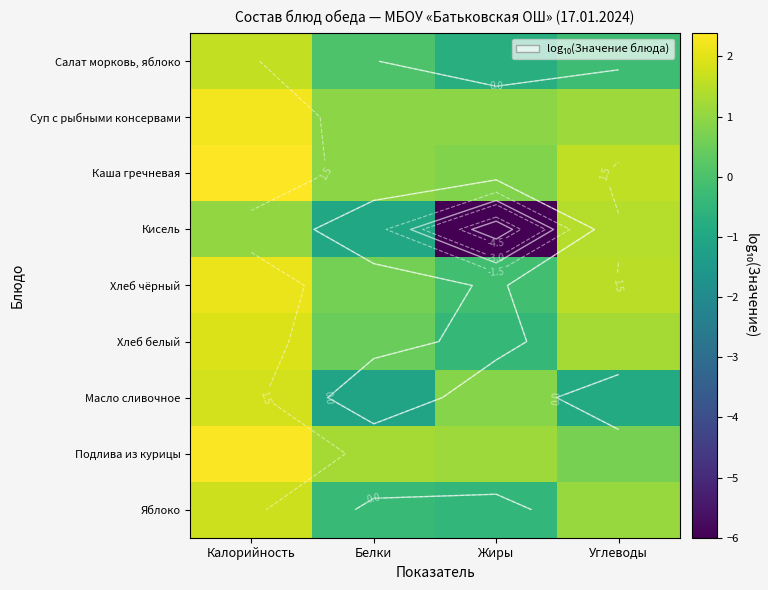

At which category does the chart reach its peak across all series?

Калорийность